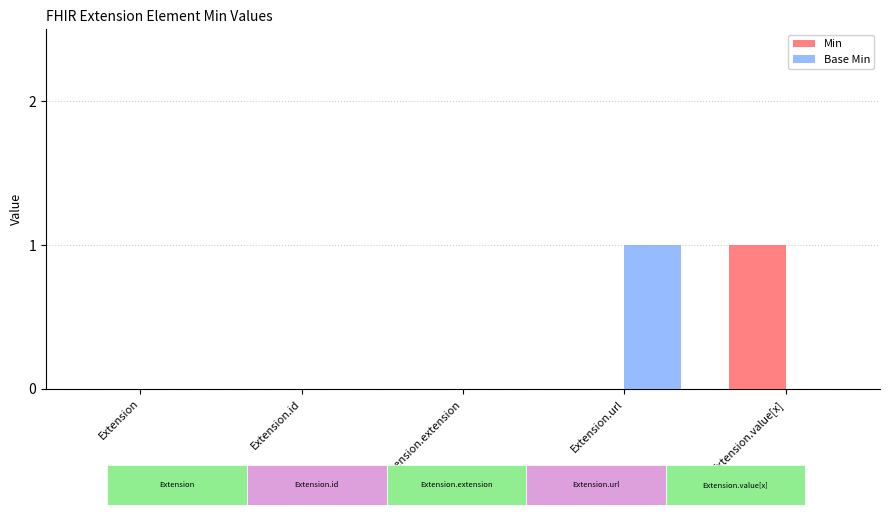

At which label does Base Min reach its peak?

Extension.url